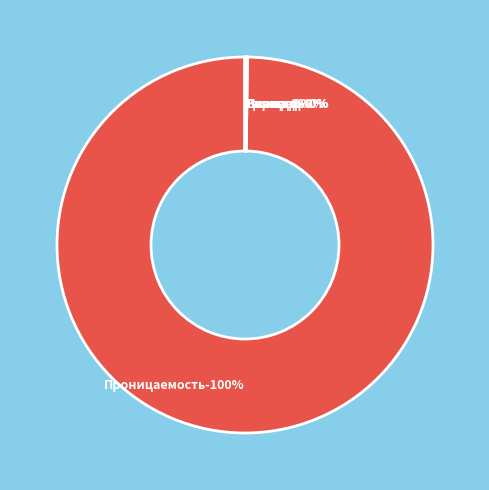

To the nearest percent, what is the average slice percentage?

17%